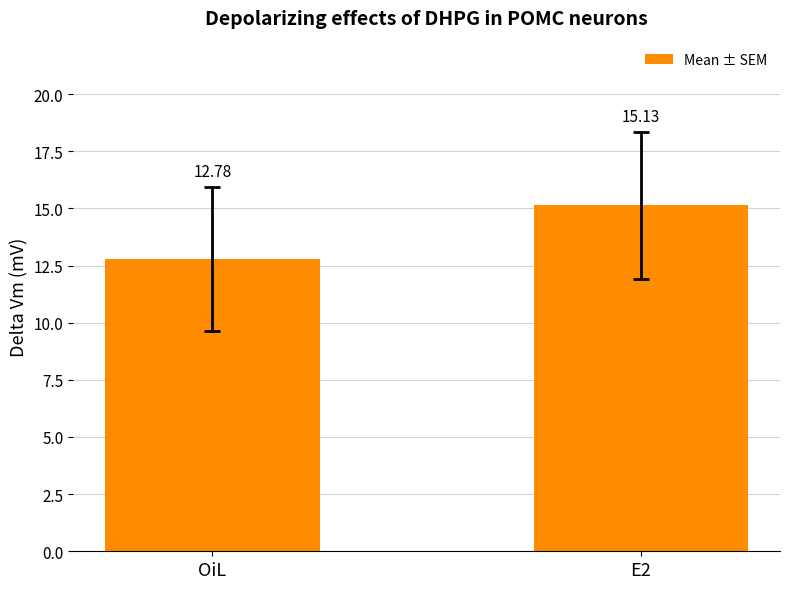

What is the greatest value displayed?

15.1